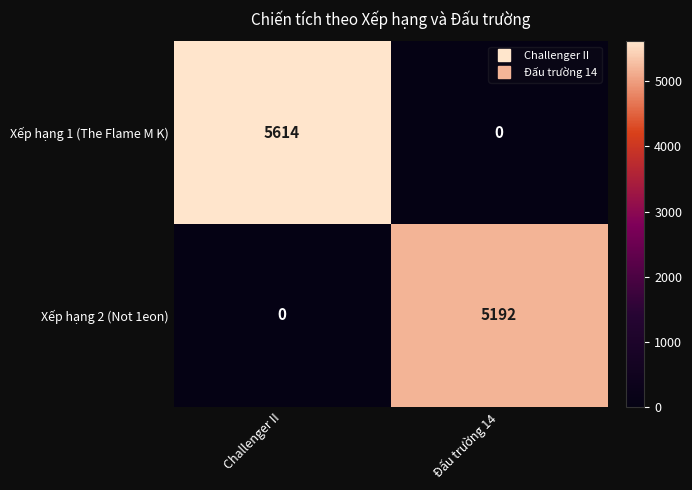

What is the difference between the highest and lowest values at Đấu trường 14?

5192